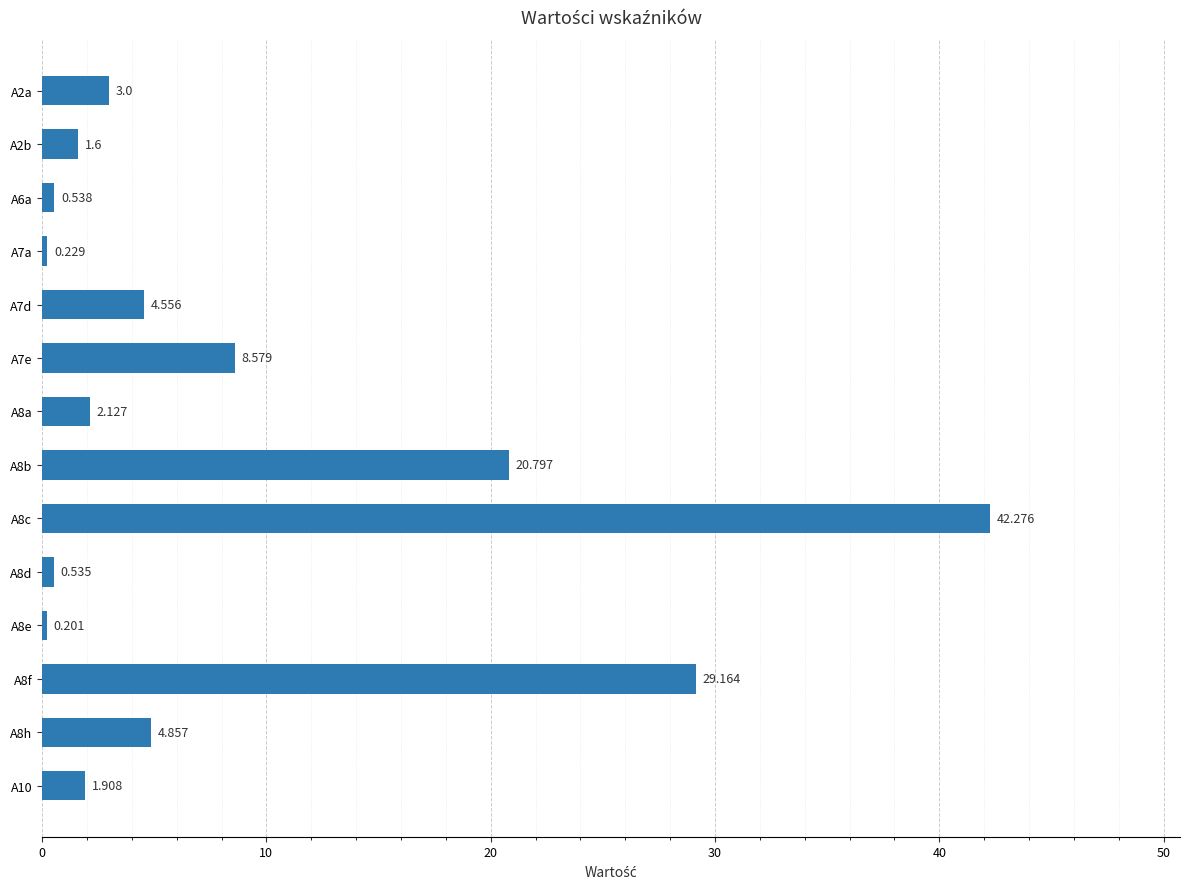

What is the difference between the maximum and minimum values?

42.1